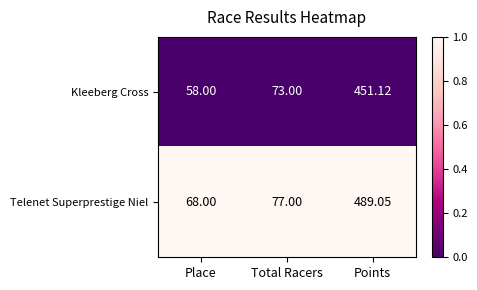

Is the value of Telenet Superprestige Niel at Place greater than the value of Kleeberg Cross at Total Racers?

No